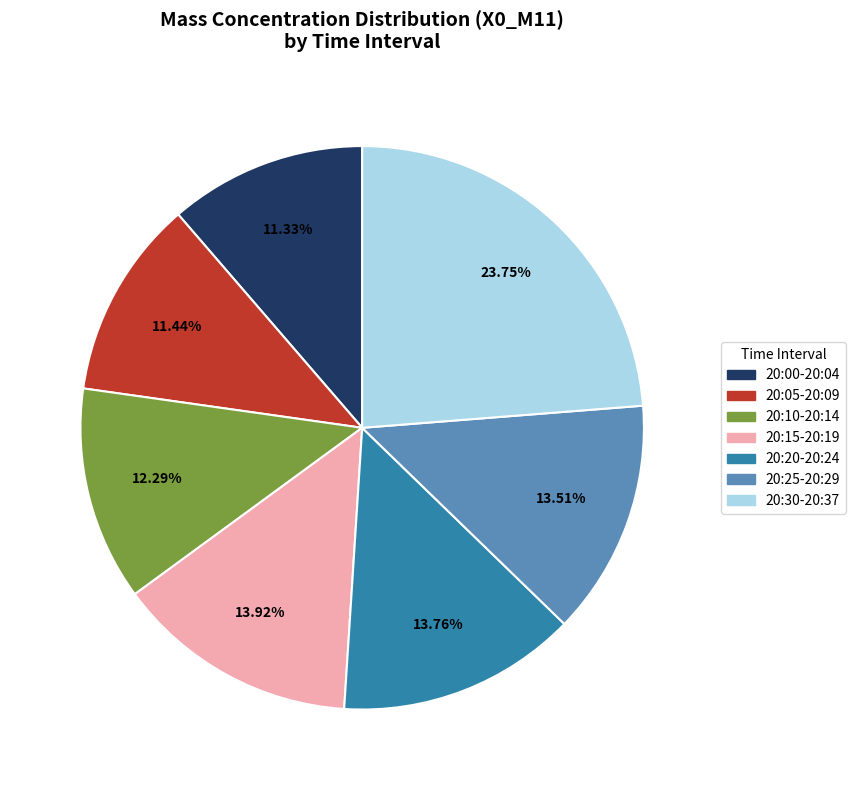

How many segments does this pie chart have?

7